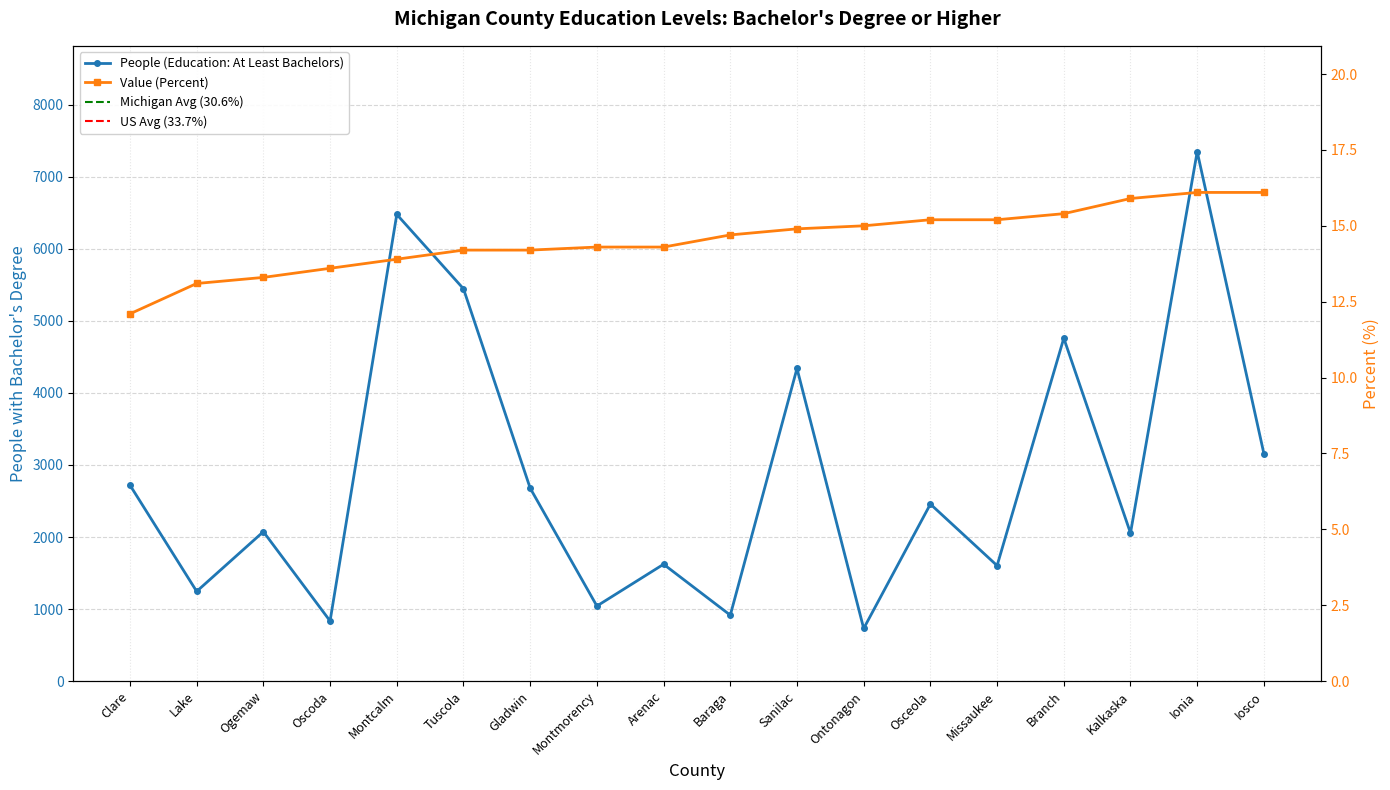

What position from the right is Iosco?

1